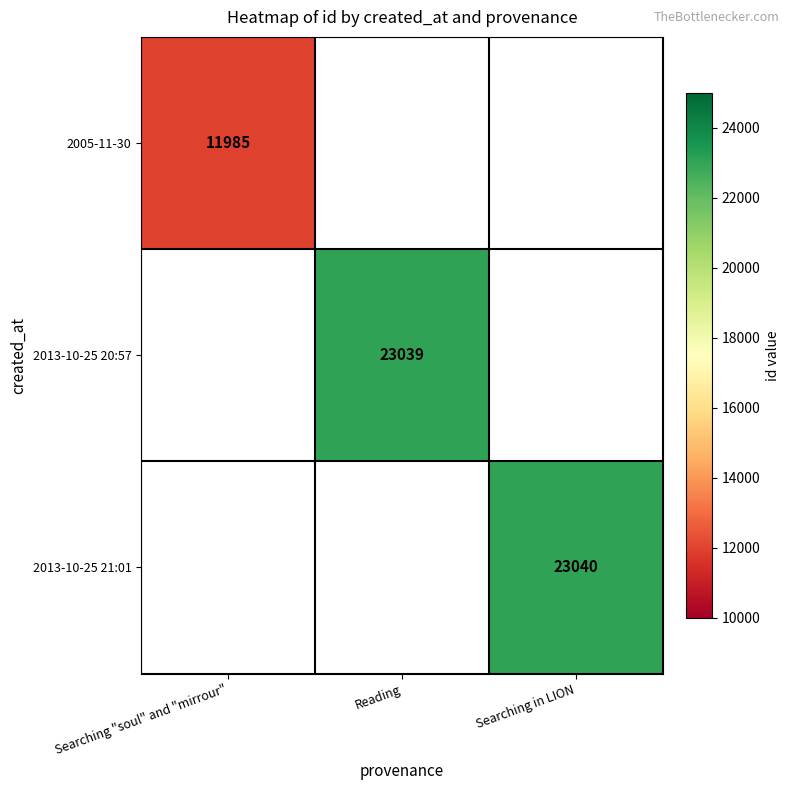

The value of 2005-11-30 at Searching "soul" and "mirrour" is 11985. True or false?

True